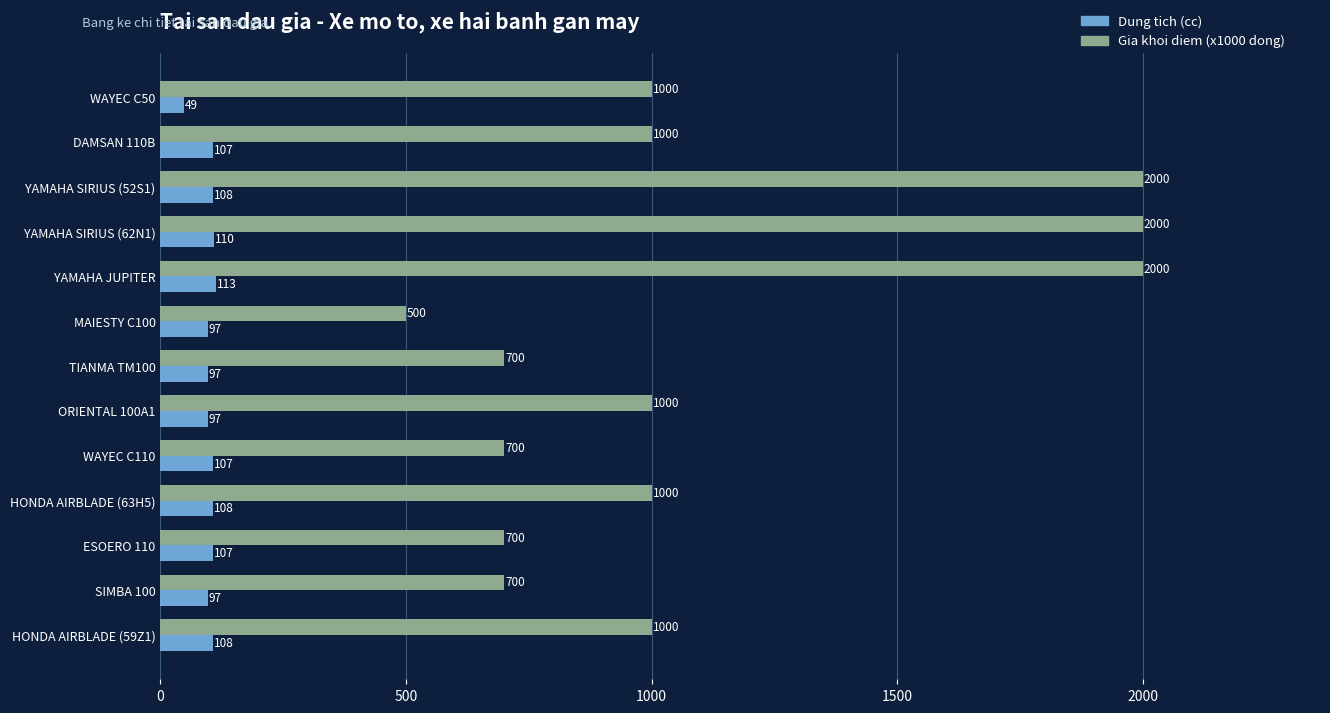

Which series has the largest total across all categories?

Gia khoi diem (x1000 dong)